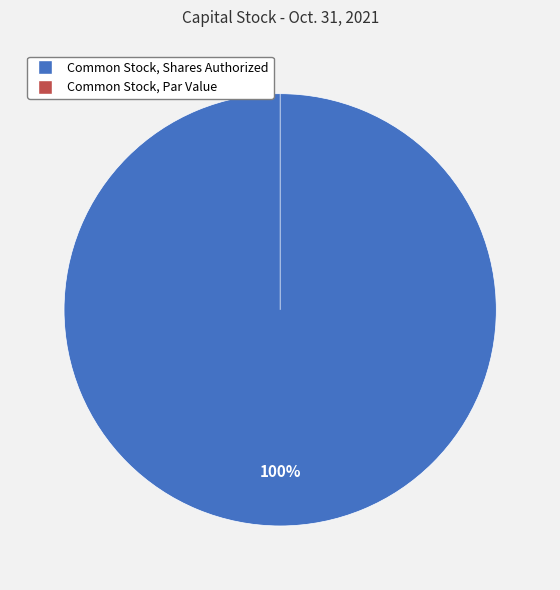

To the nearest percent, what is the difference between the largest and smallest slice percentages?

100%